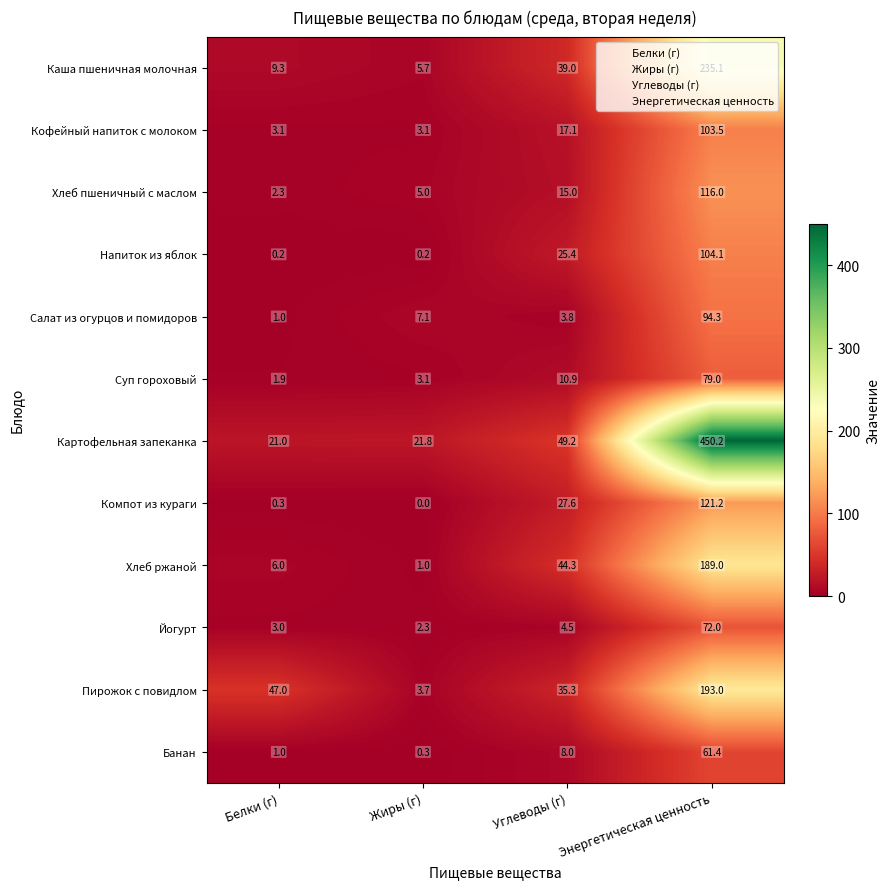

Rank the series at Энергетическая ценность from highest to lowest value.

Картофельная запеканка, Каша пшеничная молочная, Пирожок с повидлом, Хлеб ржаной, Компот из кураги, Хлеб пшеничный с маслом, Напиток из яблок, Кофейный напиток с молоком, Салат из огурцов и помидоров, Суп гороховый, Йогурт, Банан